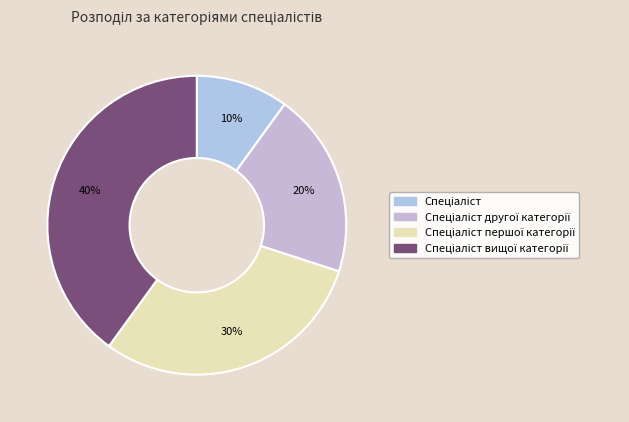

Rank the categories by value from highest to lowest.

Спеціаліст вищої категорії, Спеціаліст першої категорії, Спеціаліст другої категорії, Спеціаліст